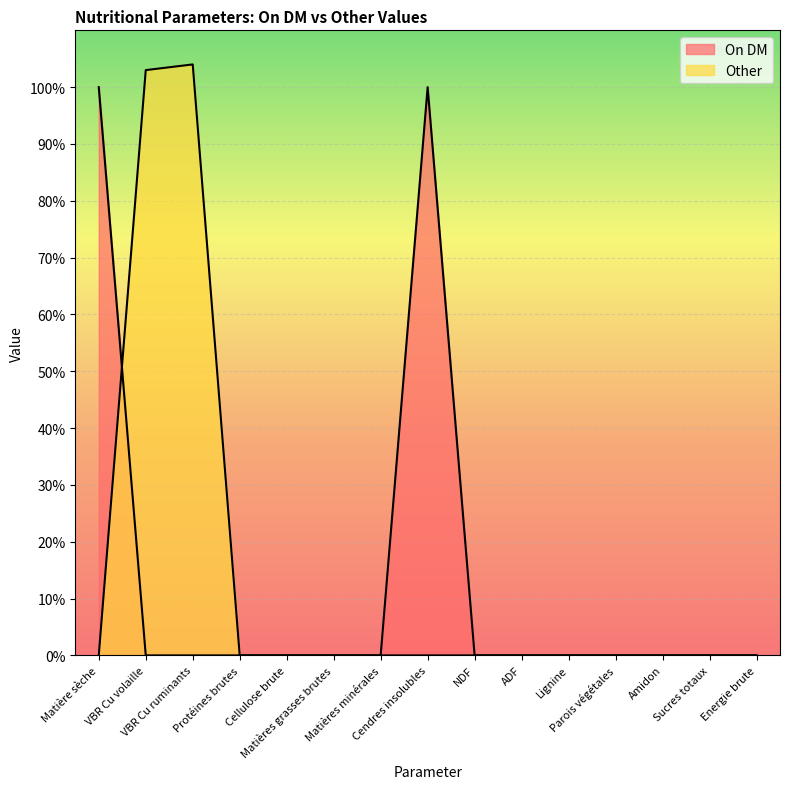

Rank the categories by On DM value from highest to lowest.

Matière sèche, Cendres insolubles, VBR Cu volaille, VBR Cu ruminants, Protéines brutes, Cellulose brute, Matières grasses brutes, Matières minérales, NDF, ADF, Lignine, Parois végétales, Amidon, Sucres totaux, Energie brute